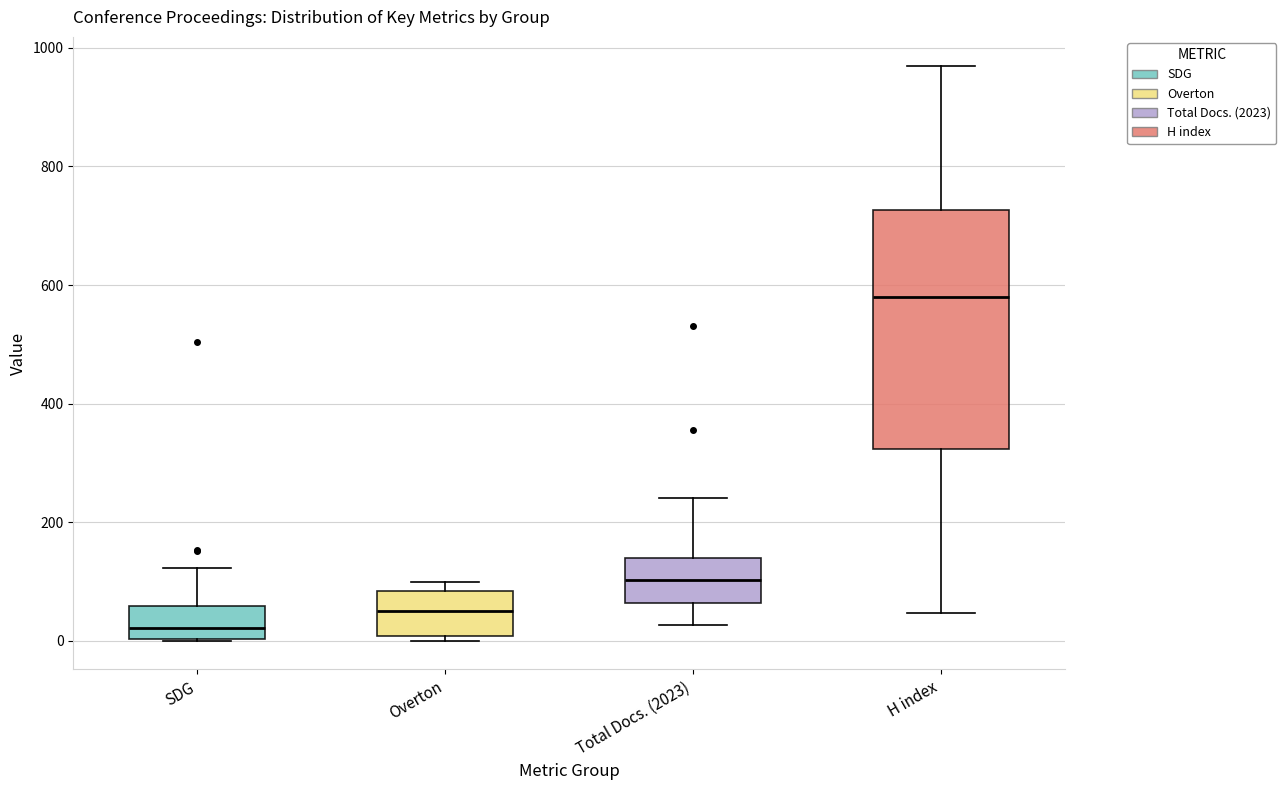

Reading left to right, transcribe this box plot: for each box, give where its median line is, the range the box spans, and where its two whiskers end, as read against the y-axis. The values are not printed on the chart, so give them approximately, as read against the axis.

SDG: median 20, box 0 to 60, whiskers 0 to 120
Overton: median 60, box 0 to 80, whiskers 0 (just below the box's lower edge) to 100
Total Docs. (2023): median 100, box 60 to 140, whiskers 20 to 240
H index: median 580, box 320 to 720, whiskers 40 to 980